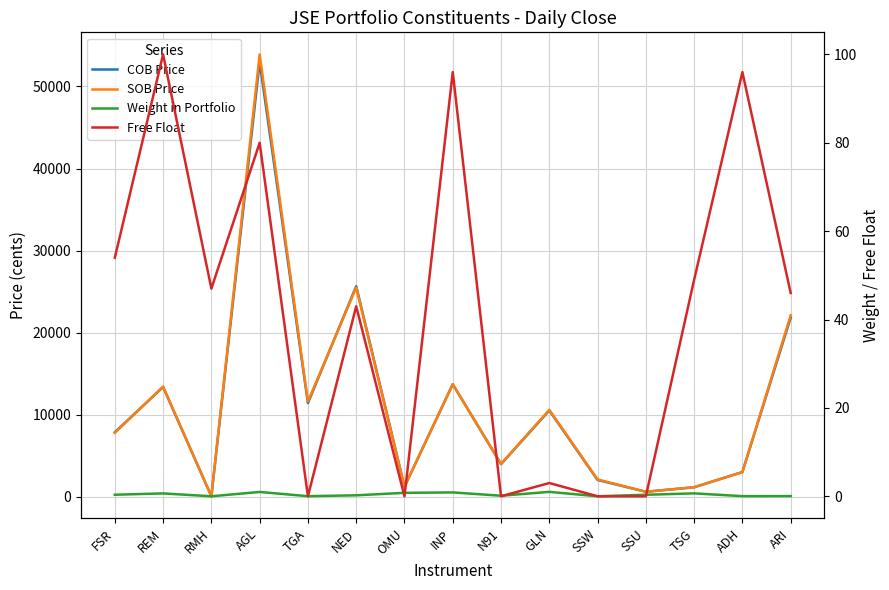

How many lines are shown in the chart?

4